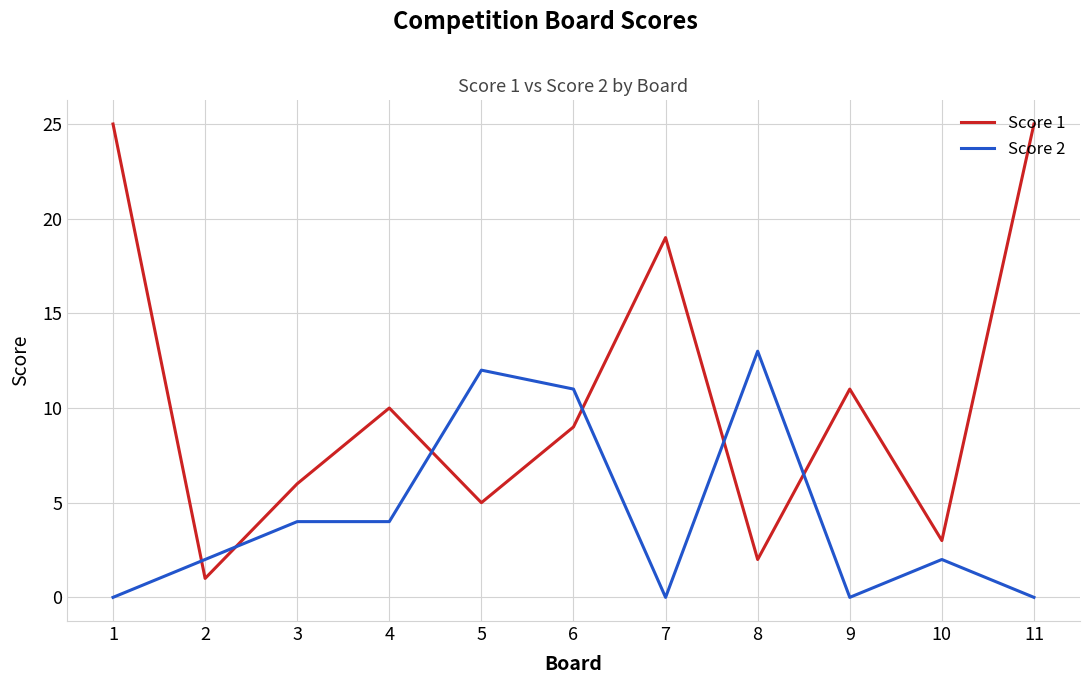

Which series has the largest total across all categories?

Score 1